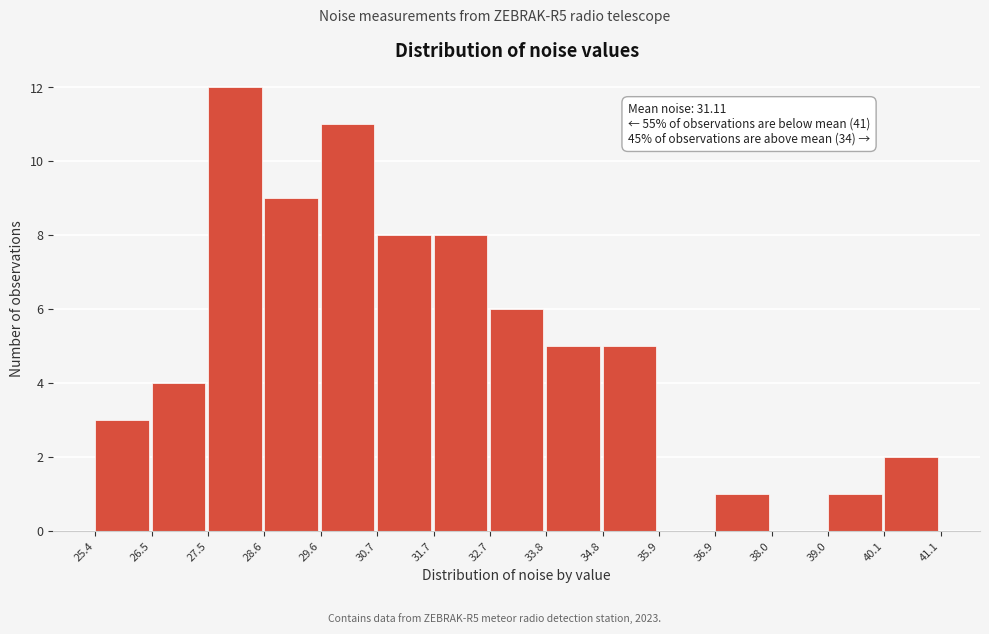

Which range on the x-axis has the tallest bar?

27.5 to 28.6